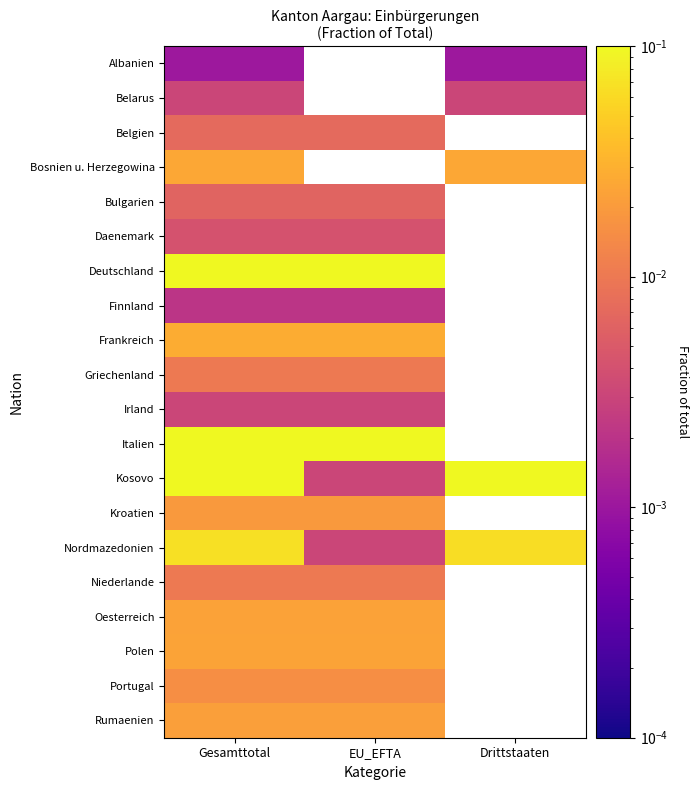

Which has a higher value, EU_EFTA or Gesamttotal?

Gesamttotal